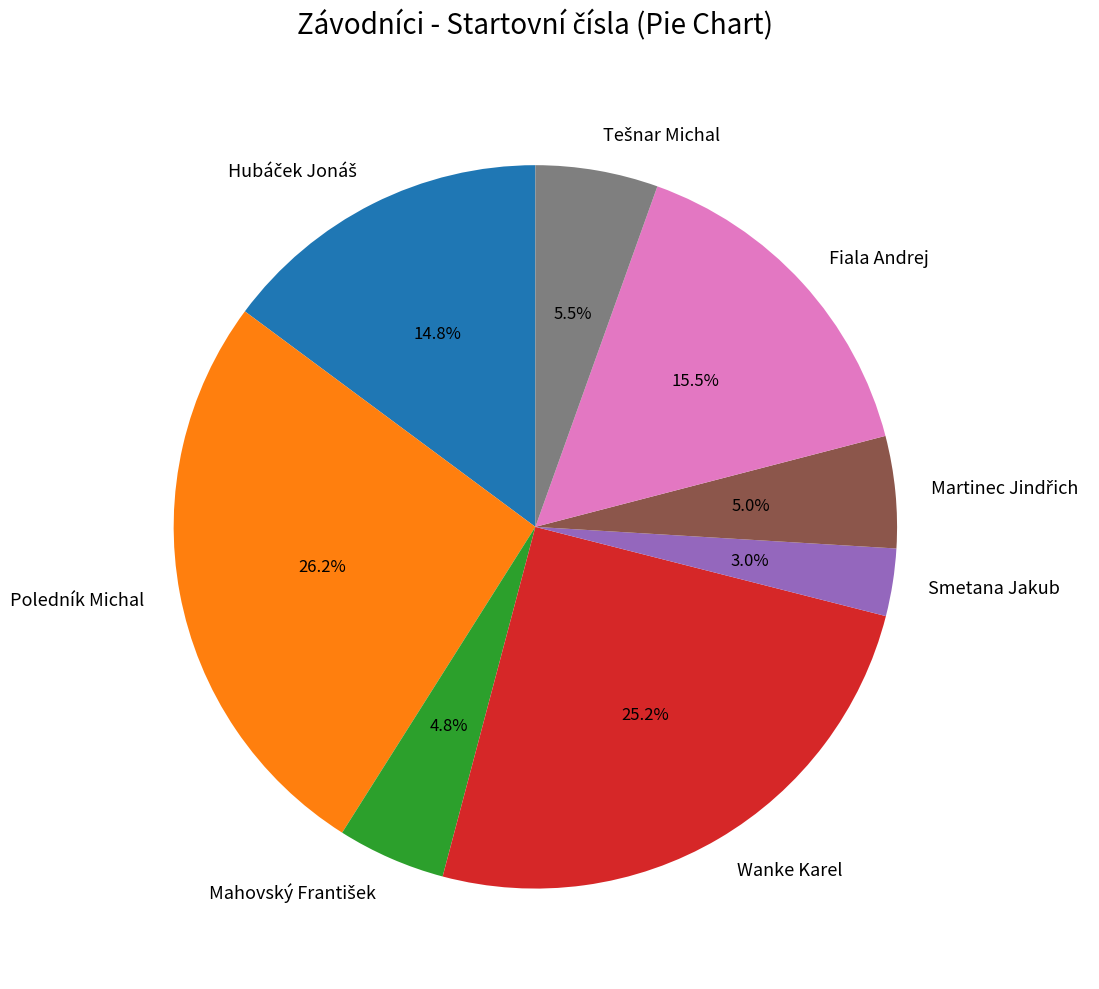

Which has a higher value, Poledník Michal or Smetana Jakub?

Poledník Michal